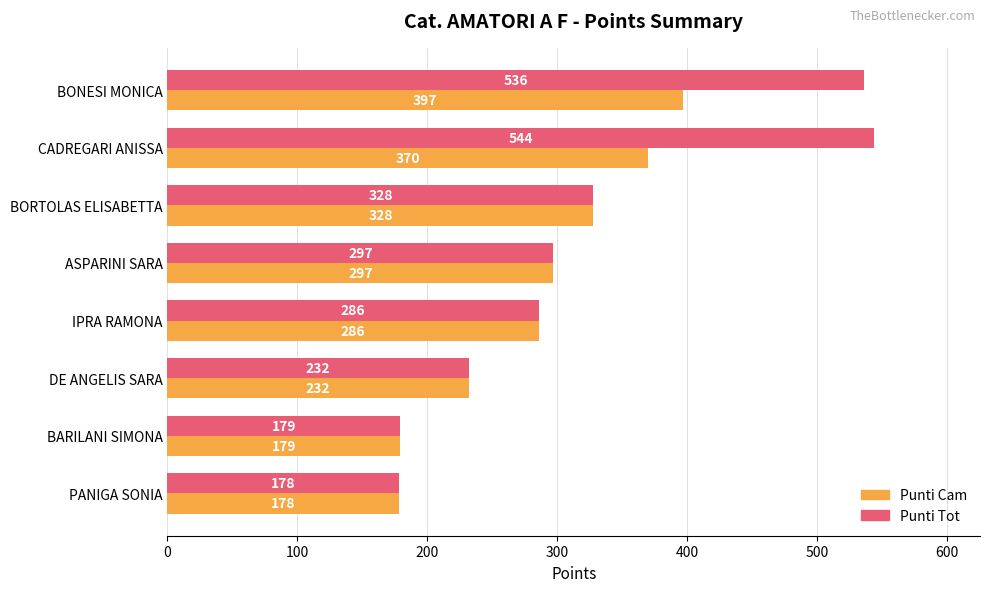

What are all the series names shown in the legend?

Punti Cam, Punti Tot